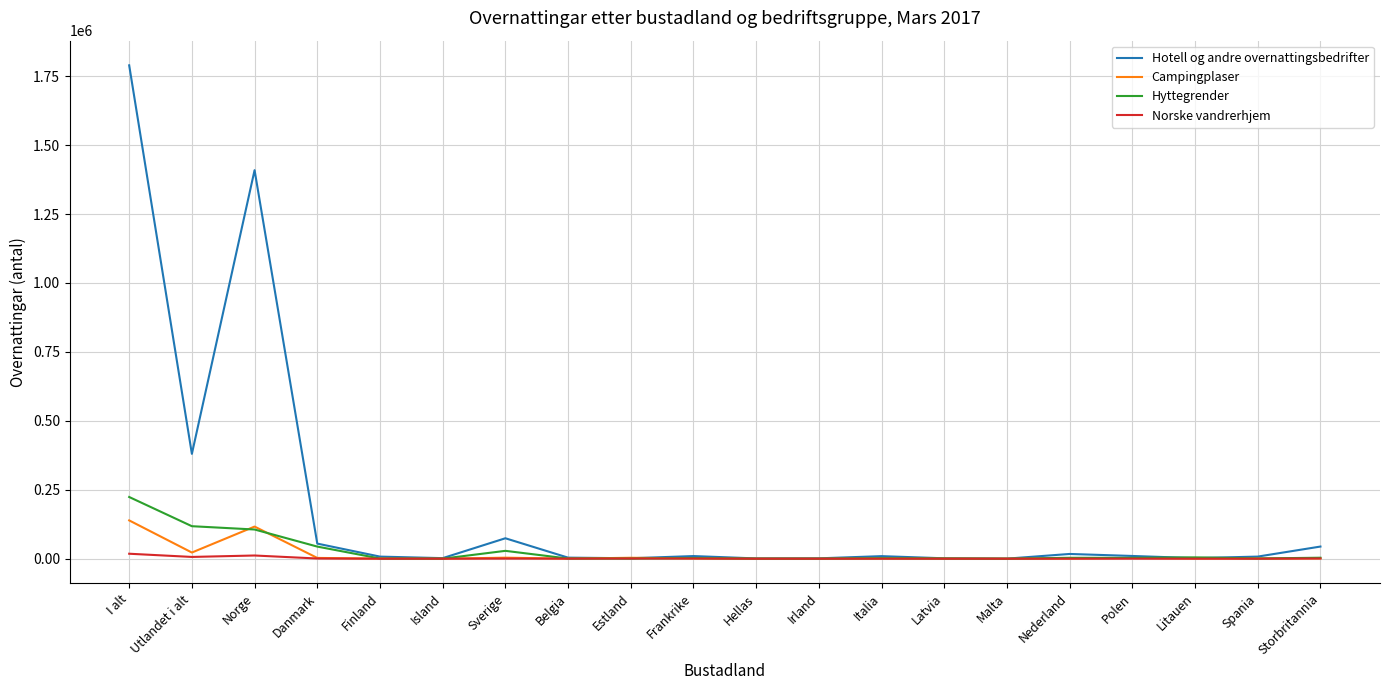

Rank the series by their maximum value, from lowest to highest.

Norske vandrerhjem, Campingplaser, Hyttegrender, Hotell og andre overnattingsbedrifter